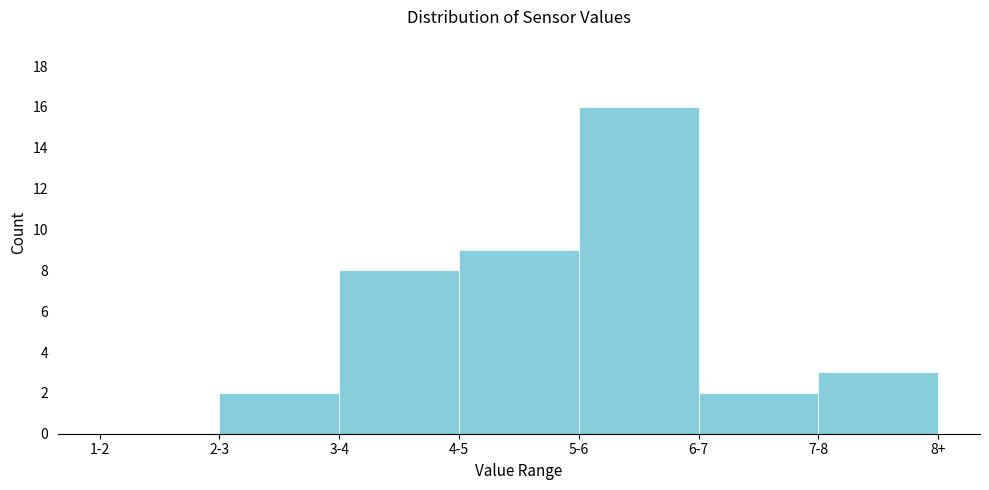

Reading right to left, extract all data points from this chart.

7-8=3	6-7=2	5-6=16	4-5=9	3-4=8	2-3=2	1-2=0